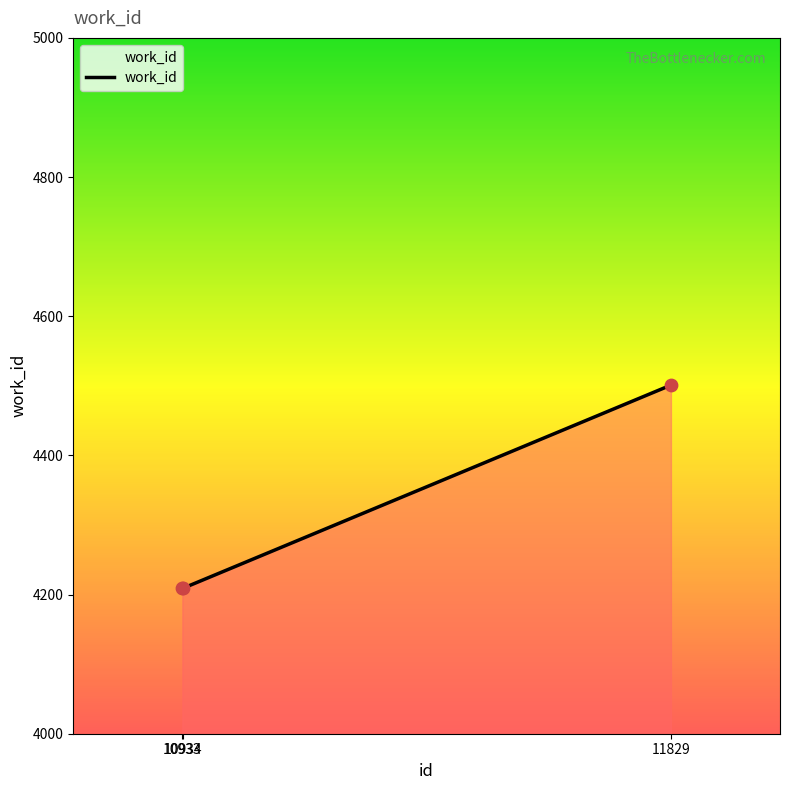

What is the change in value from 10934 to 11829?

+292